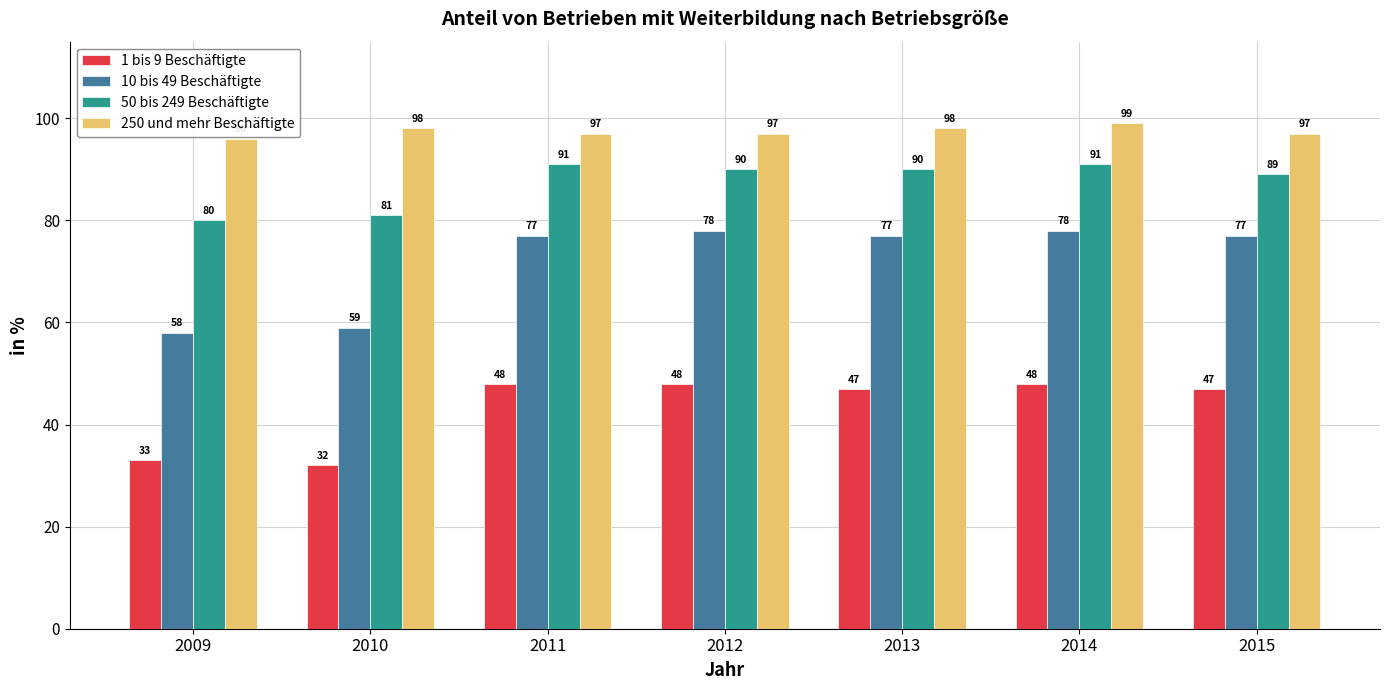

Are the bars grouped side by side (vs. stacked)?

Yes